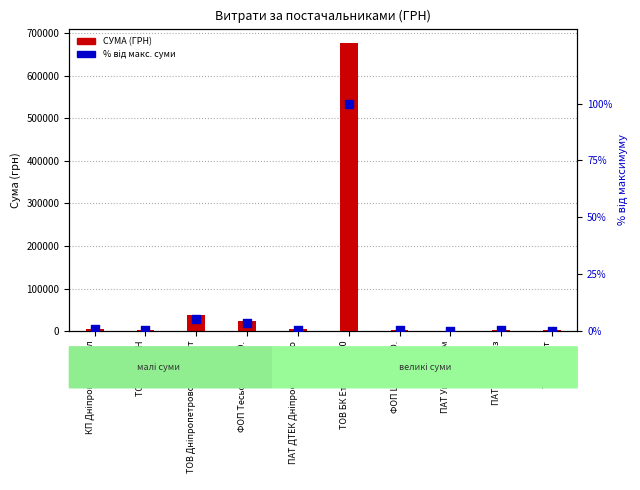

Which series reaches the minimum Y coordinate?

% від макс. суми